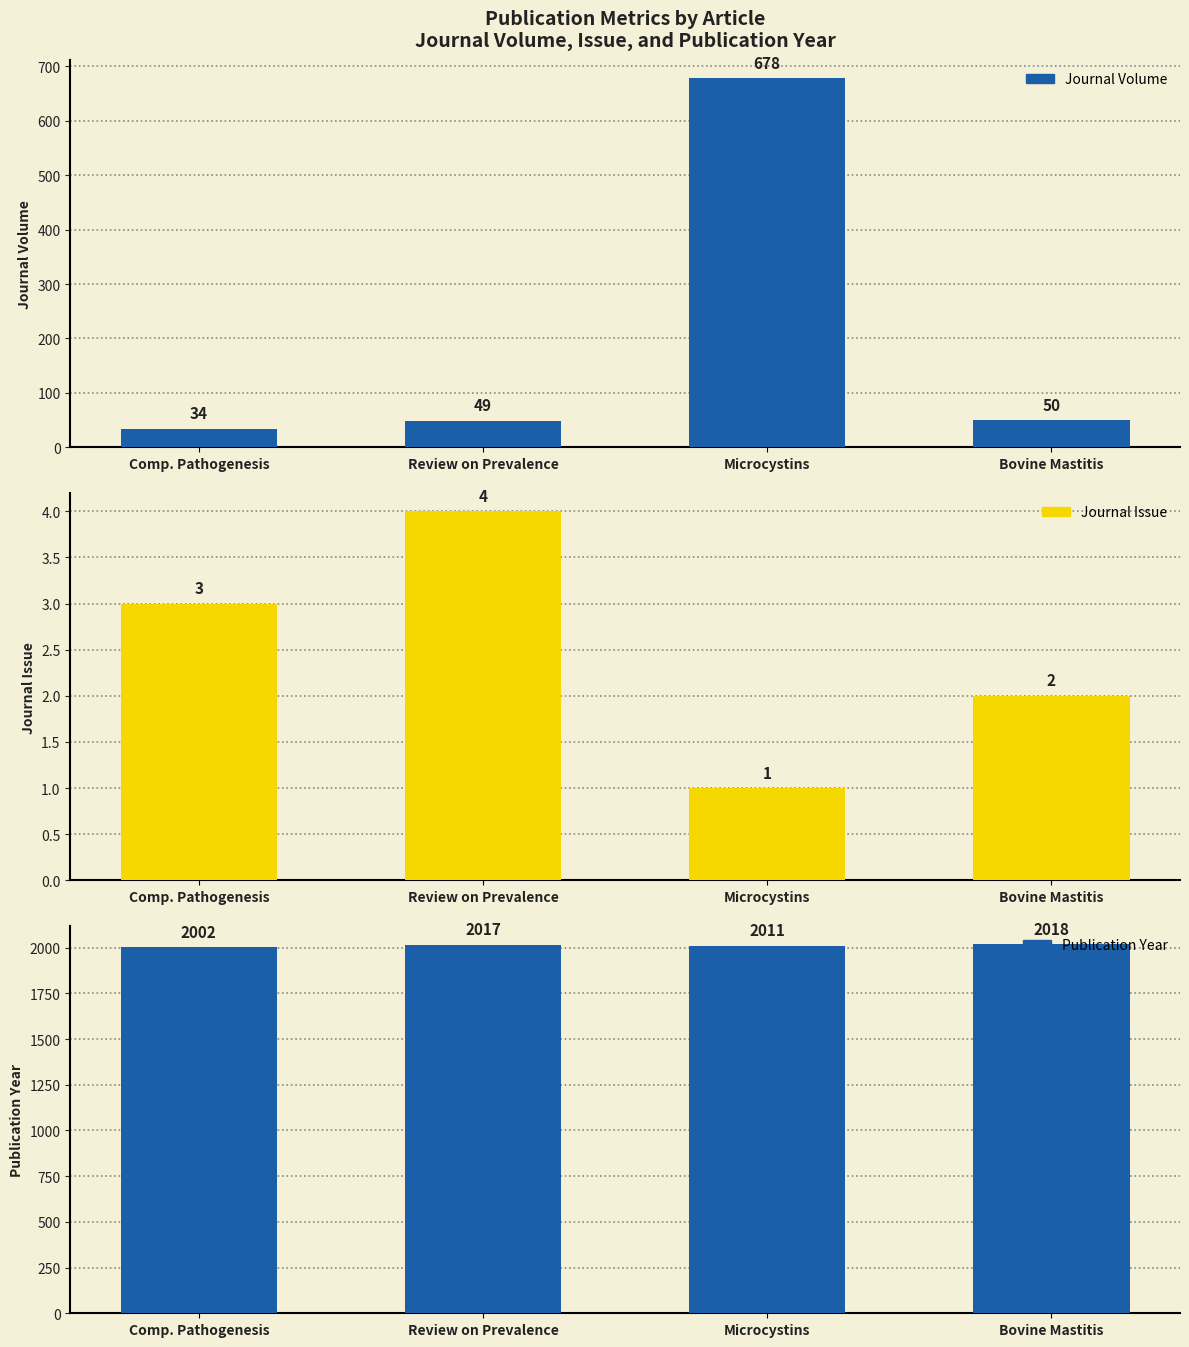

Does the chart contain any negative values?

No